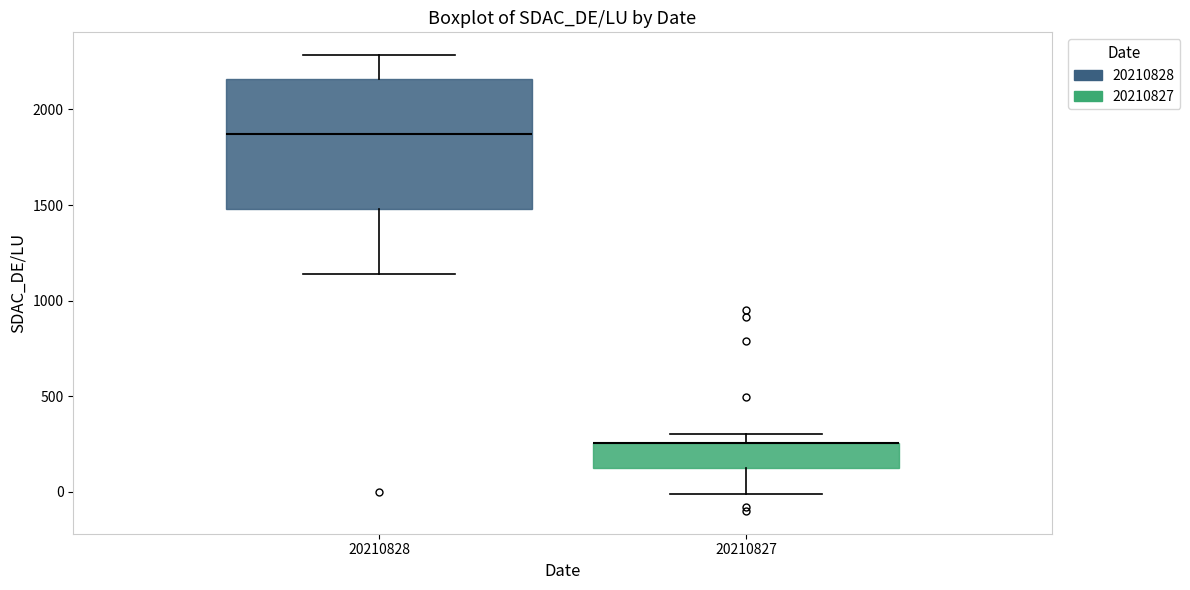

Which box is the tallest, from its lower edge to its upper edge?

20210828